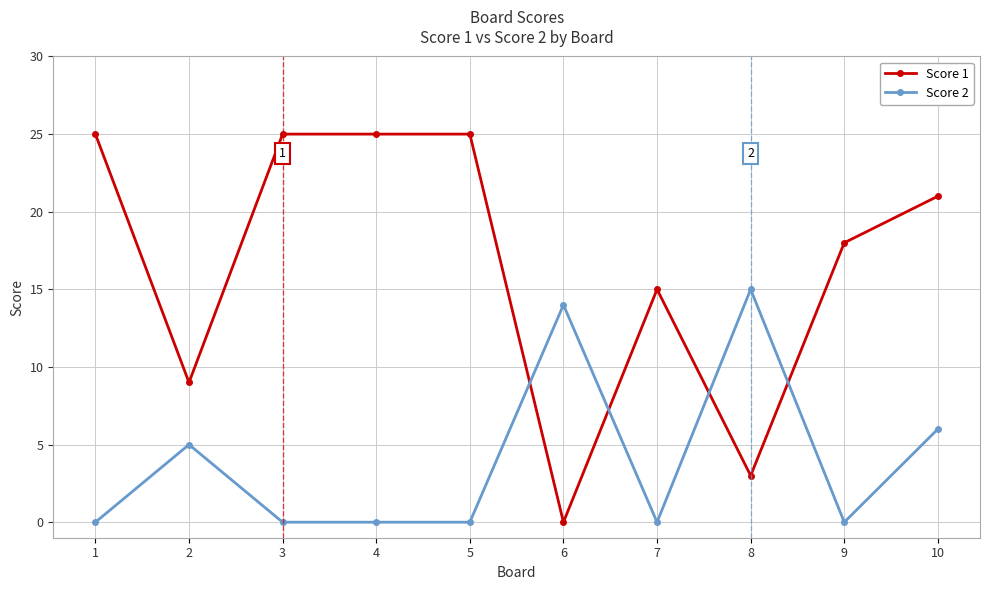

What is the value of the Score 2 point at the 6th from the left?

14